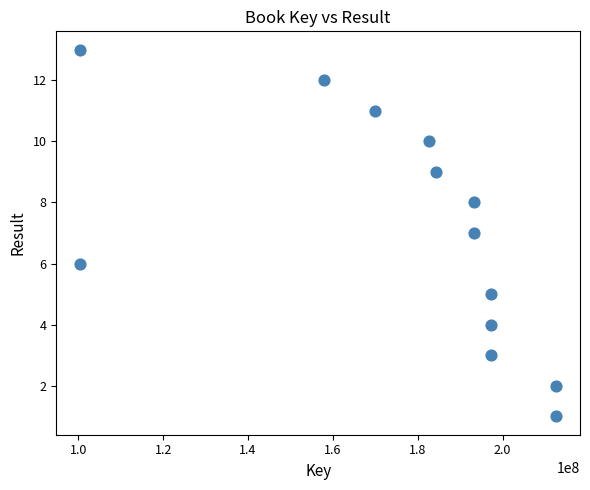

What is the range of X values (max minus min)?

112236990